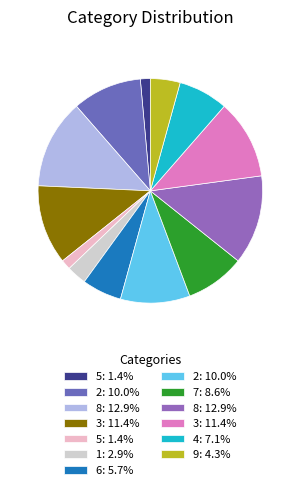

How many segments does this pie chart have?

13